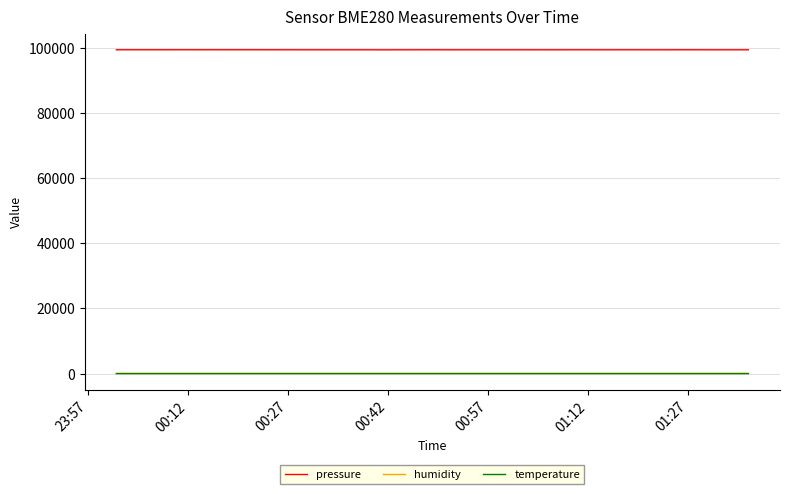

True or false: humidity and pressure intersect in this chart.

False